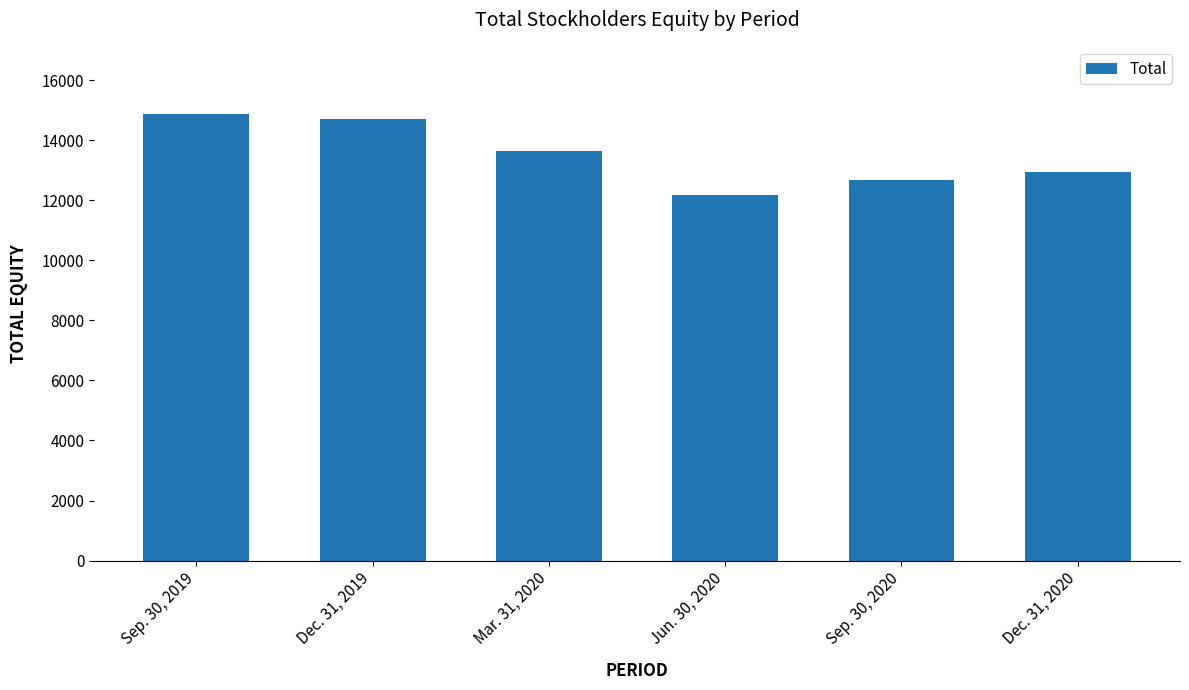

Approximately how many times larger is the value at Jun. 30, 2020 compared to Sep. 30, 2019?

0.8